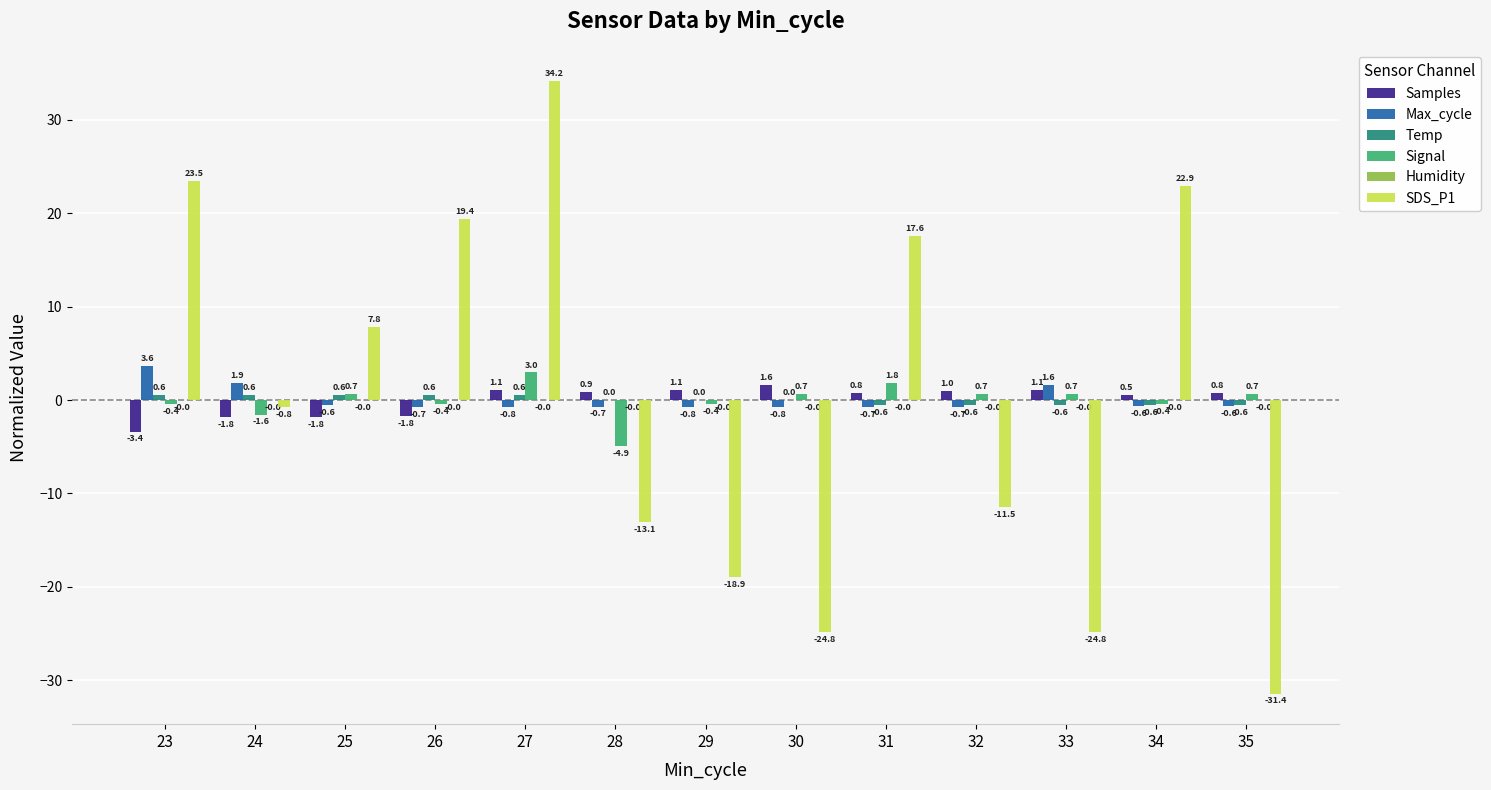

How many groups of bars are there?

13